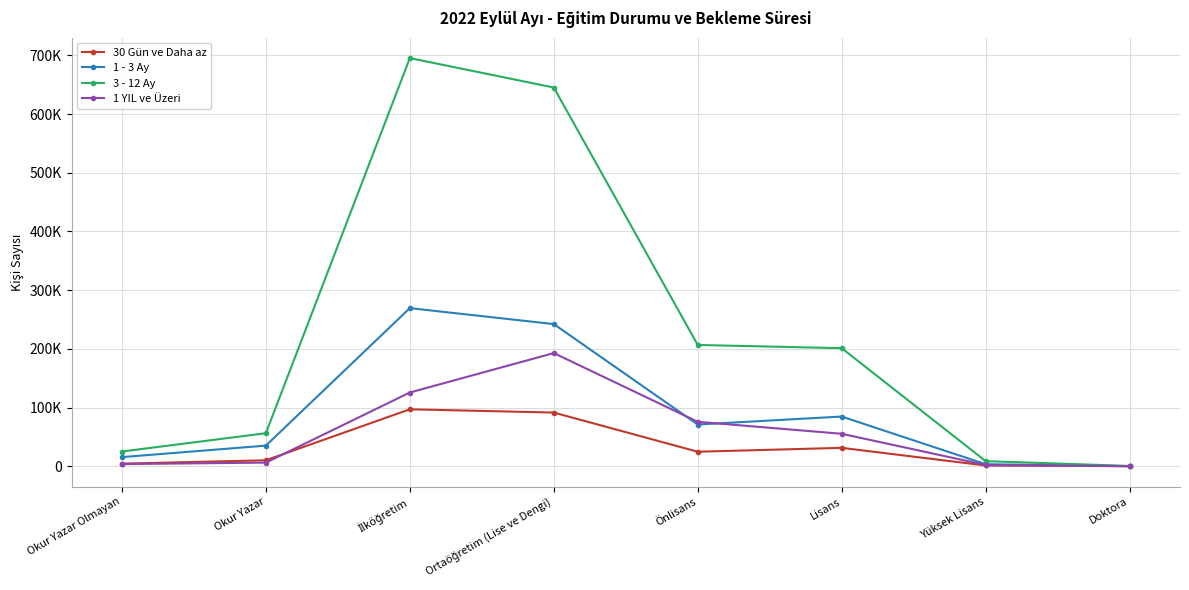

The 1 YIL ve Üzeri series shows 55295 at Lisans. True or false?

True